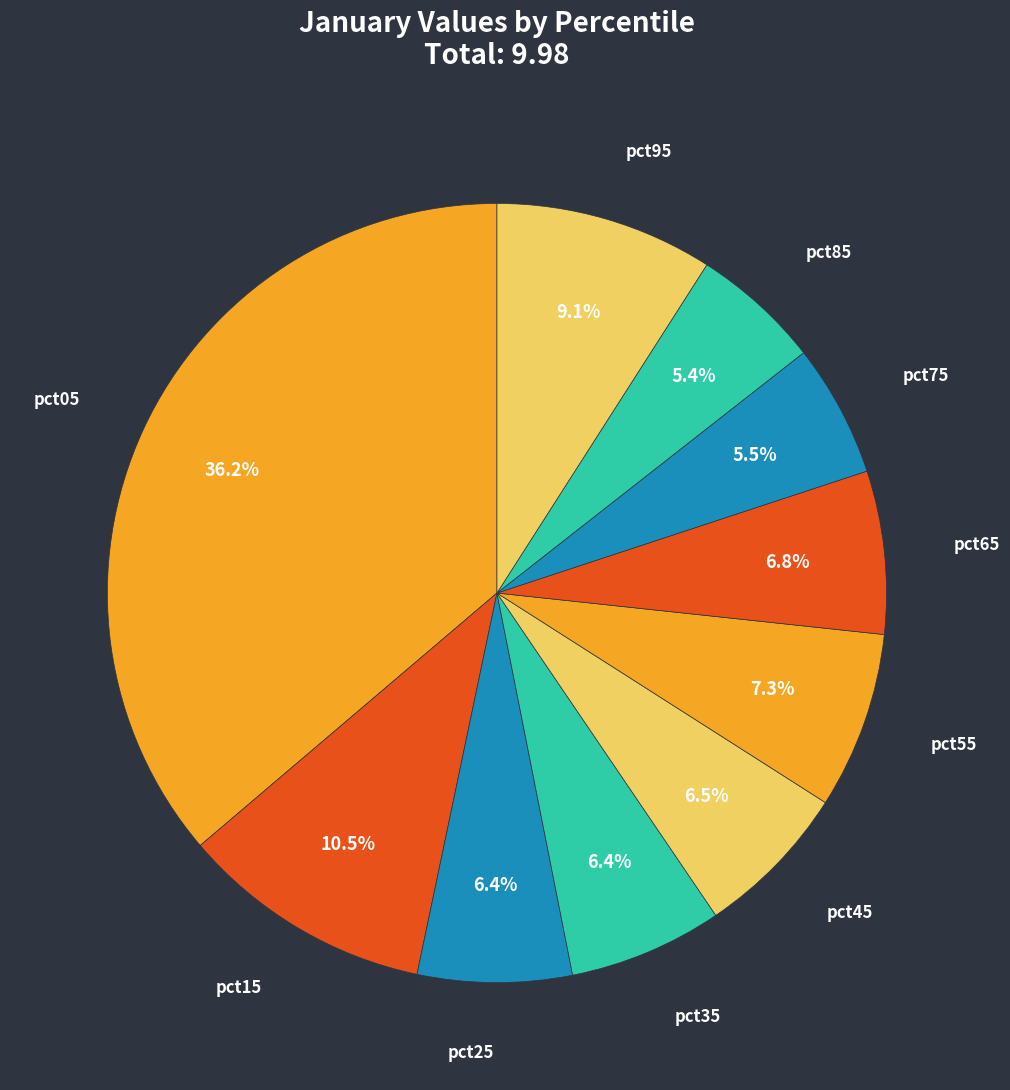

How many segments does this pie chart have?

10